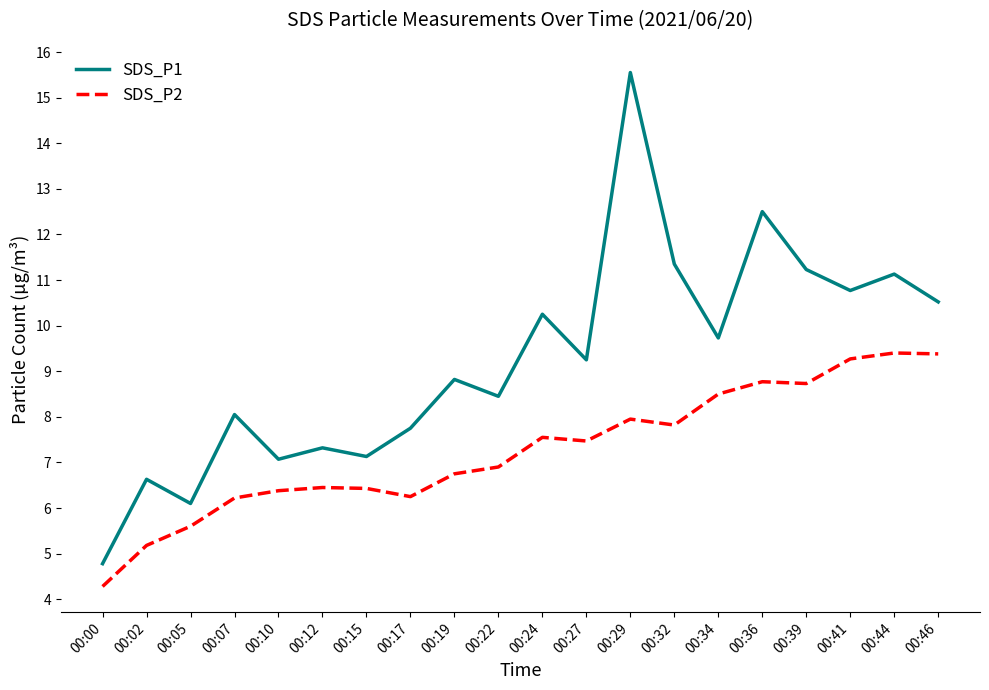

What is the total value across all series at 00:24?

17.8